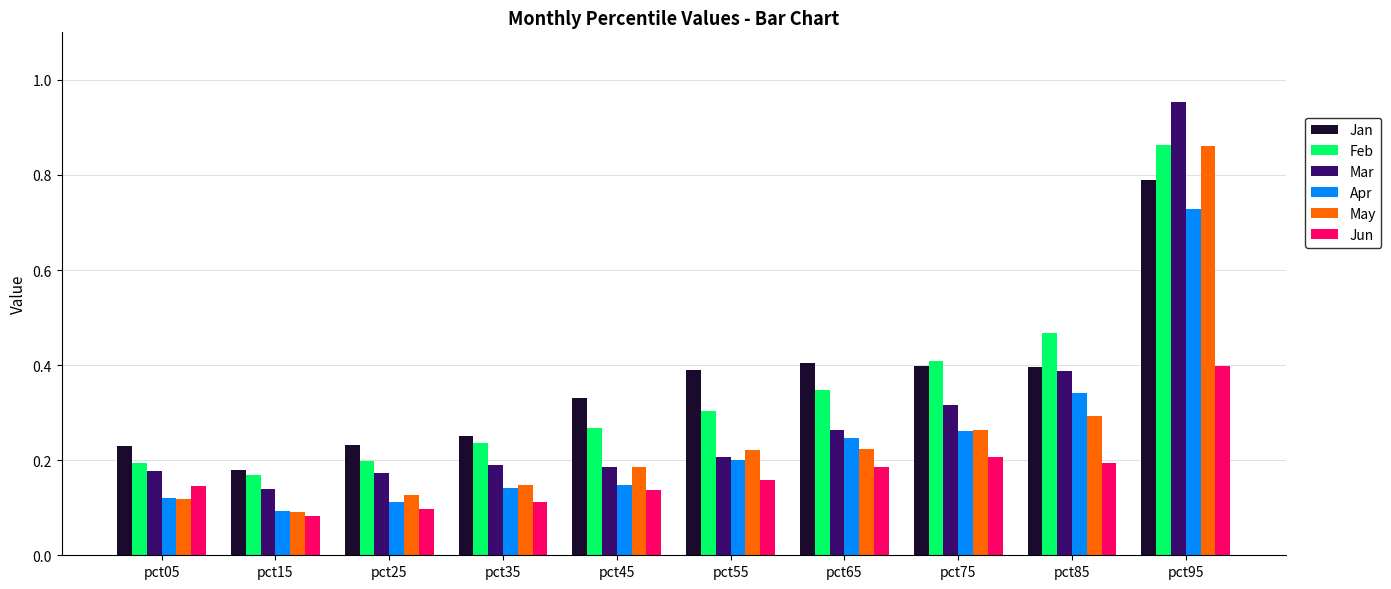

Does the chart contain stacked bars?

No